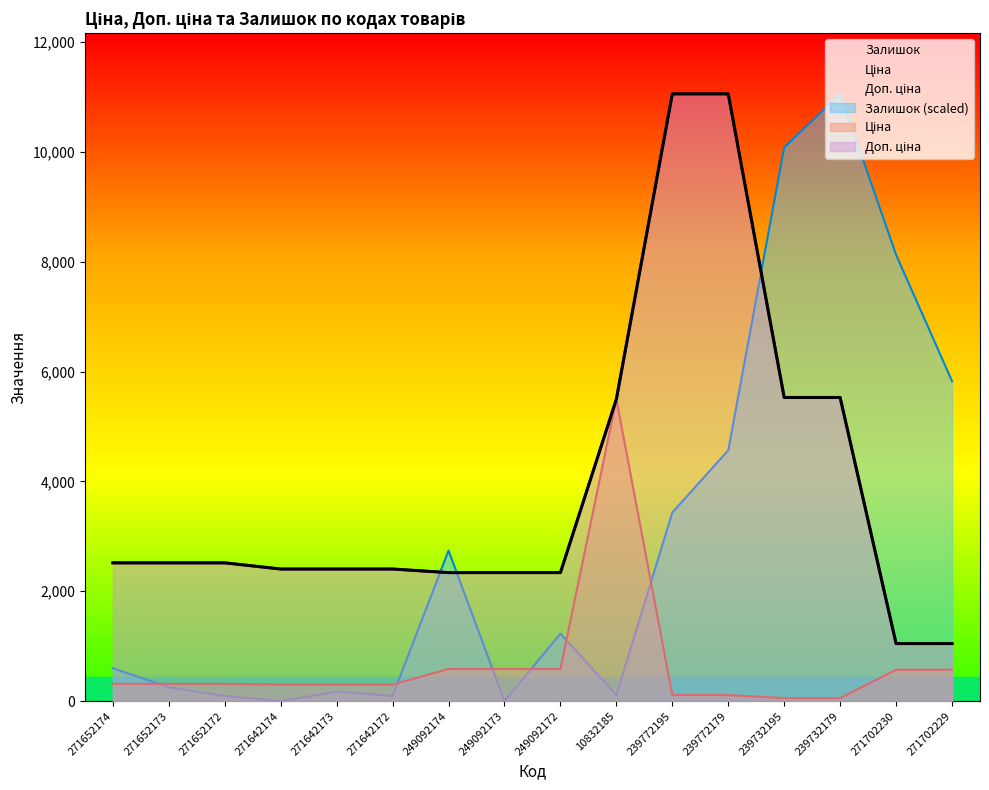

True or false: Доп. ціна has more than 0 points higher than both neighbors.

False